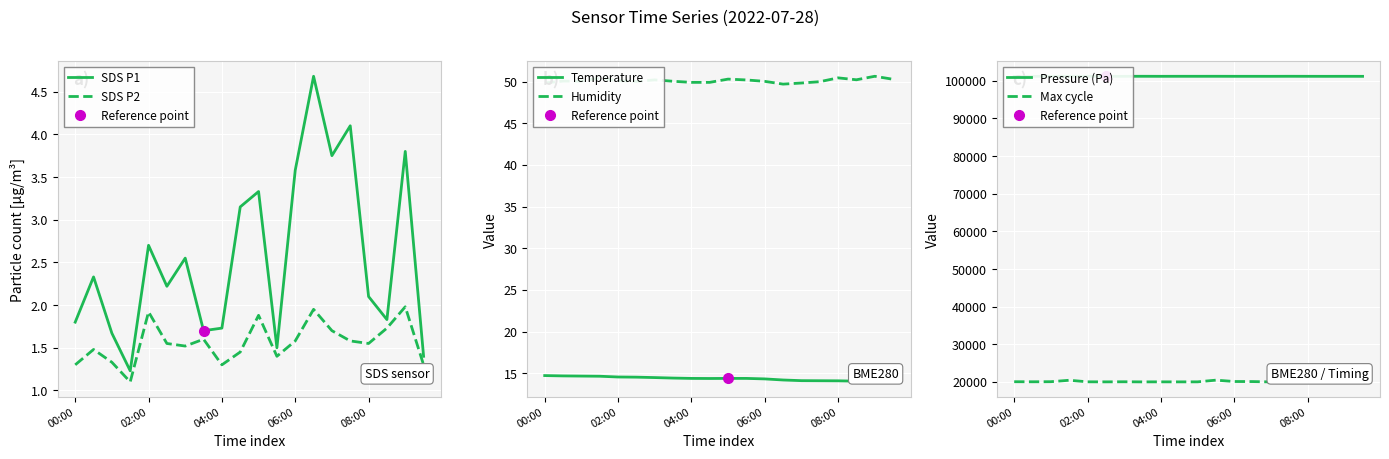

True or false: Pressure (Pa) and SDS P2 cross at least once.

False